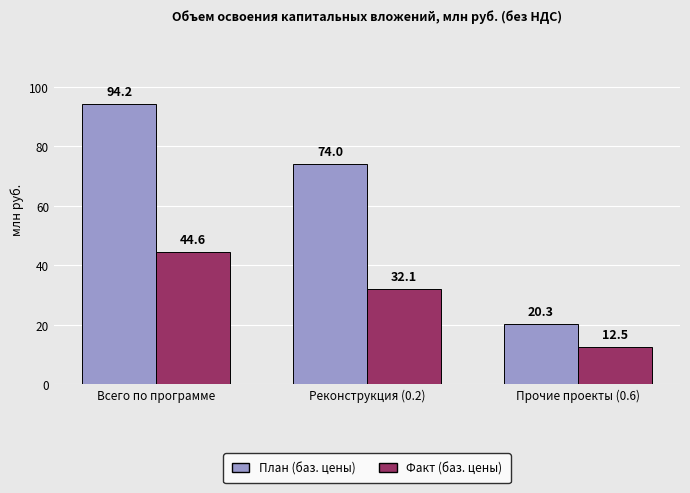

Which category has the highest value across all series?

Всего по программе